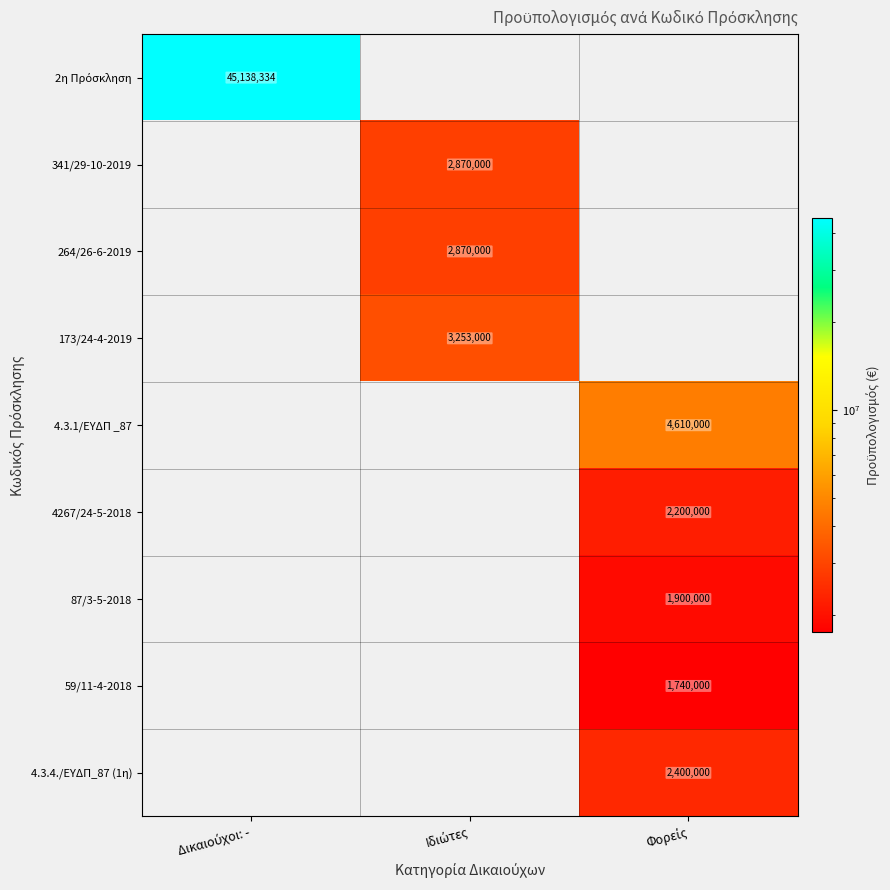

What is the average value of the 59/11-4-2018 series?

580000